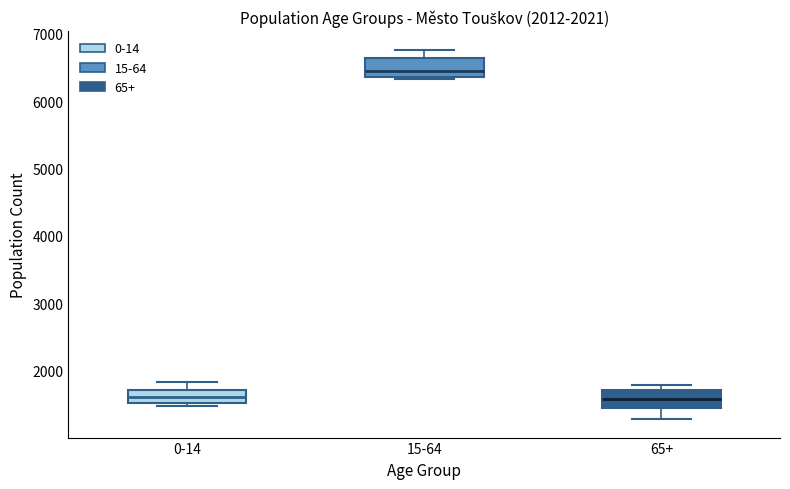

Which box's median line is the highest?

15-64